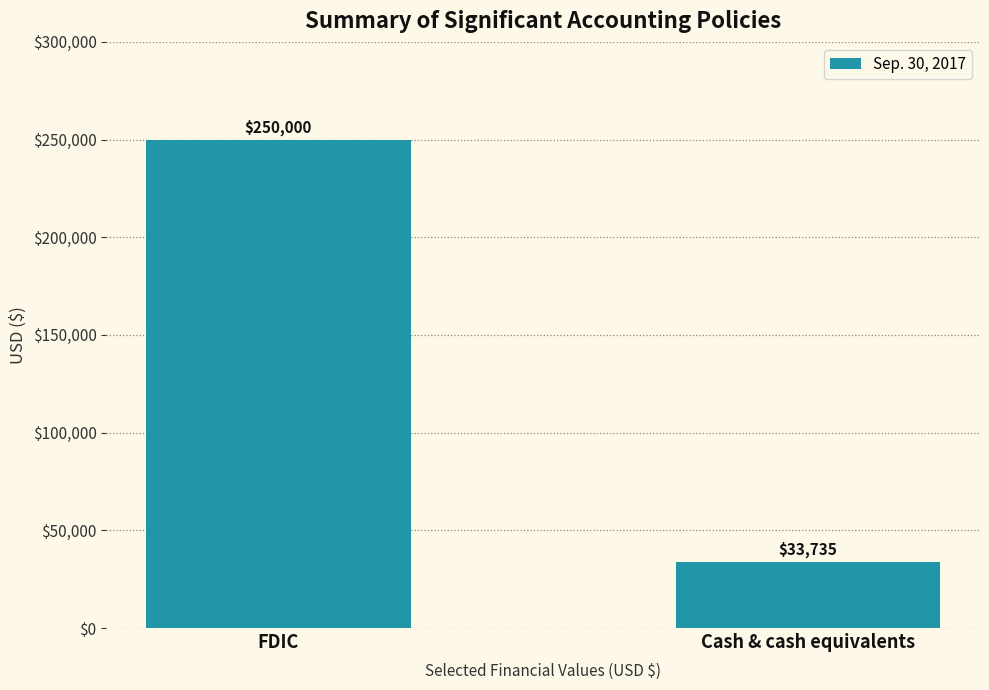

True or false: the data shows 22792 at Cash & cash equivalents.

False